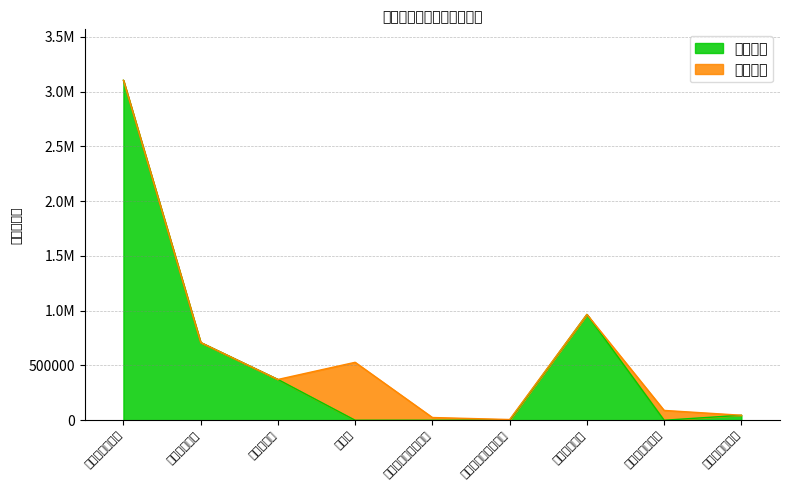

The value at 办公费 is 0.0. True or false?

True